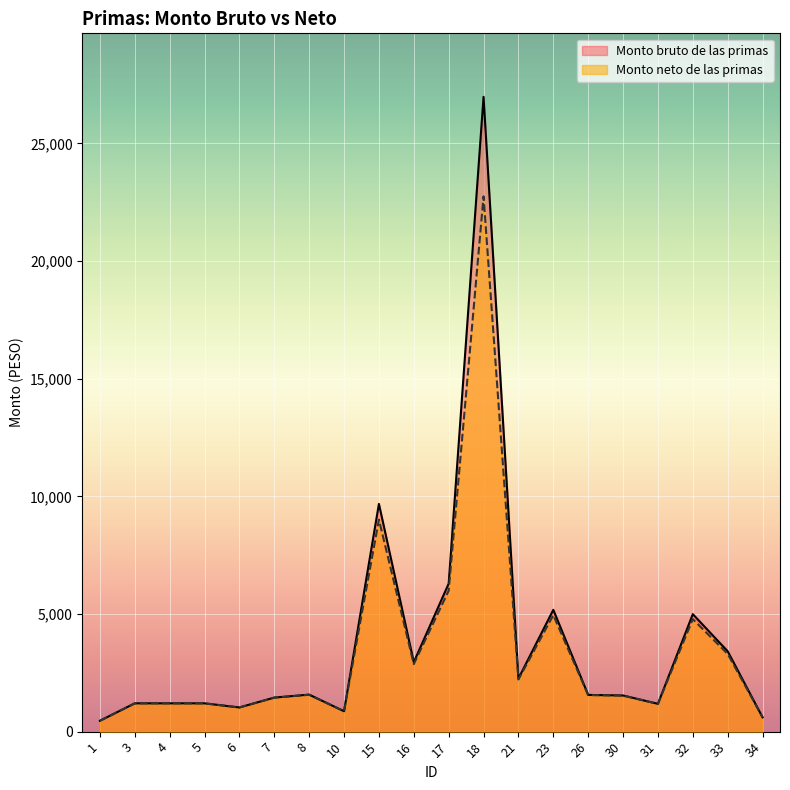

What is the sum of all Monto bruto de las primas values?

75593.5